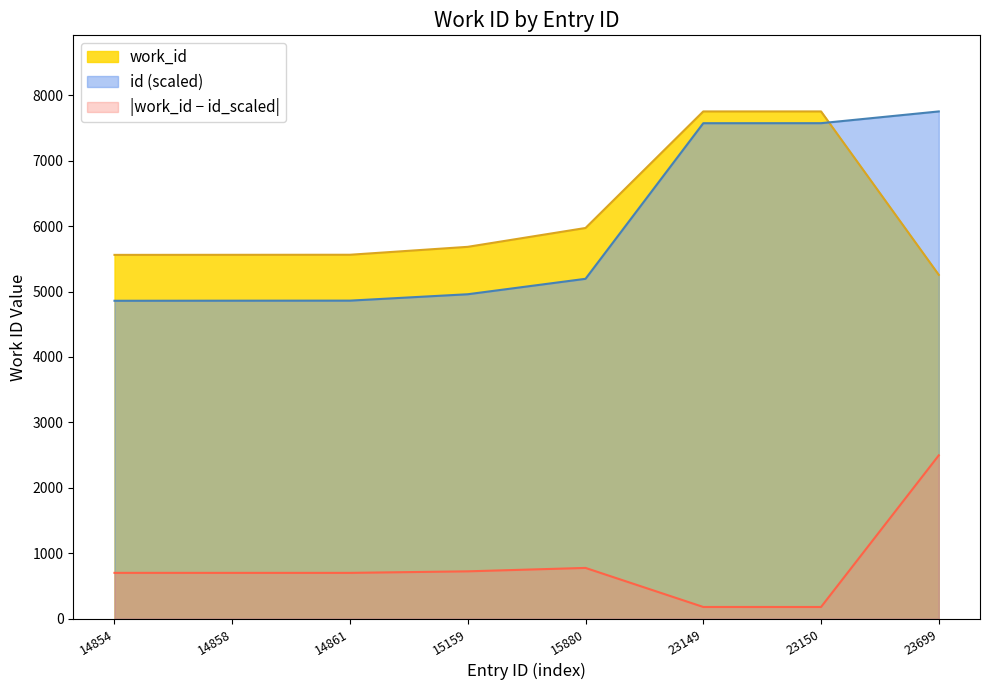

Reading right to left, what are all the values shown in this chart?

work_id: 5255.0	7752.0	7752.0	5971.0	5683.0	5562.0	5561.0	5560.0
id: 7752.0	7572.4	7572.1	5194.4	4958.5	4861.1	4860.1	4858.8